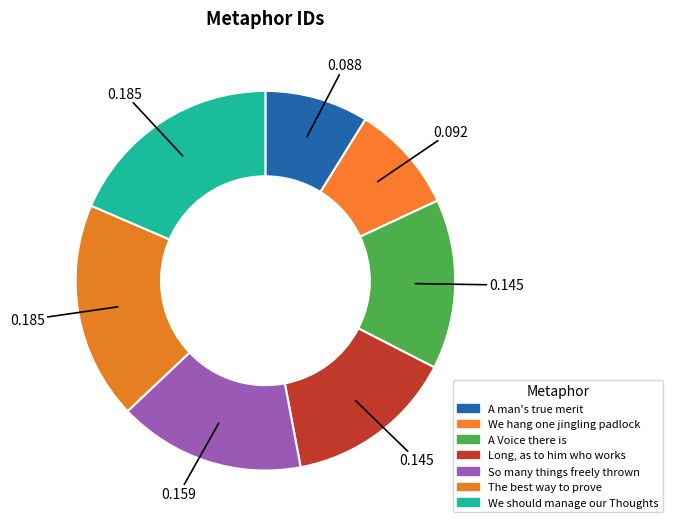

Rank the categories by value from lowest to highest.

A man's true merit, We hang one jingling padlock, A Voice there is, Long, as to him who works, So many things freely thrown, The best way to prove, We should manage our Thoughts